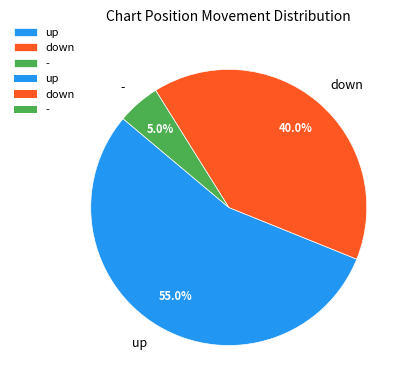

To the nearest percent, what is the average slice percentage?

33%